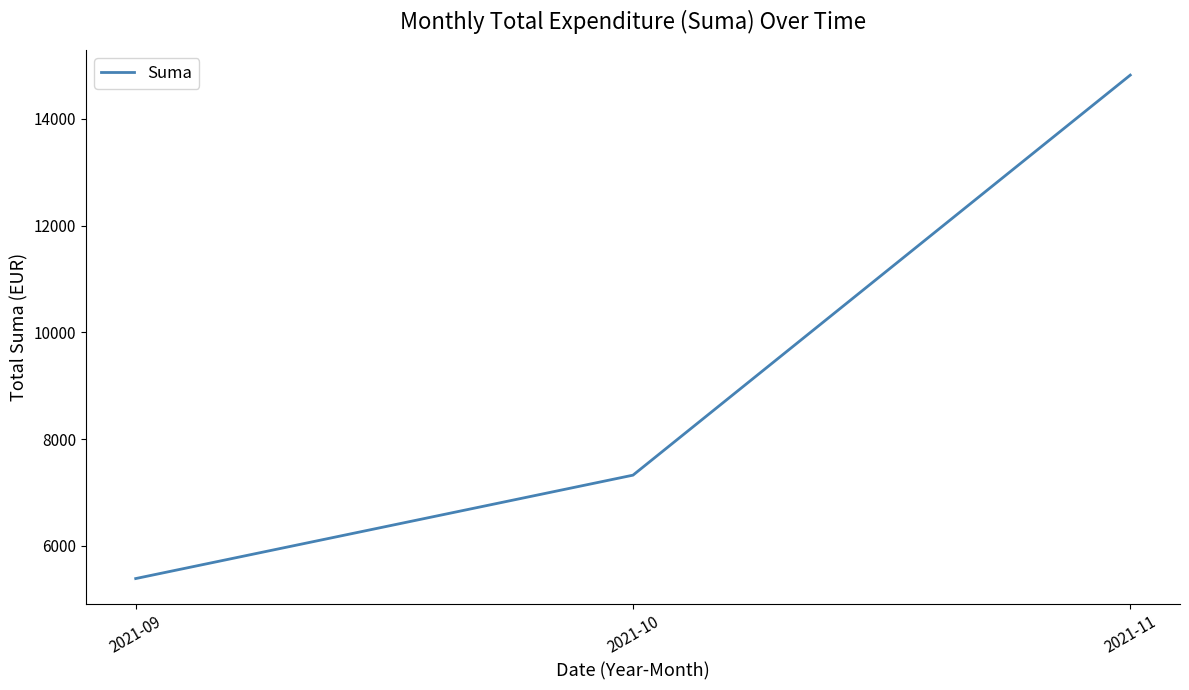

What value does the data have at 2021-11?

14818.8